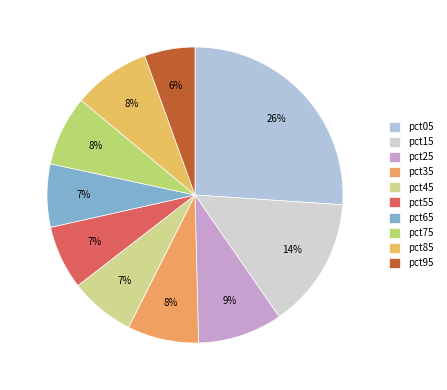

What percentage is the pct45 slice, to the nearest percent?

7%